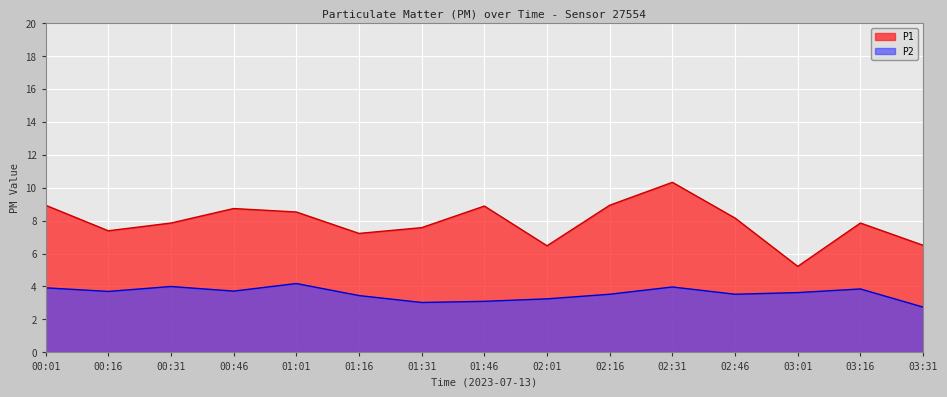

What is the spread (max minus min) of values at 03:31?

3.8